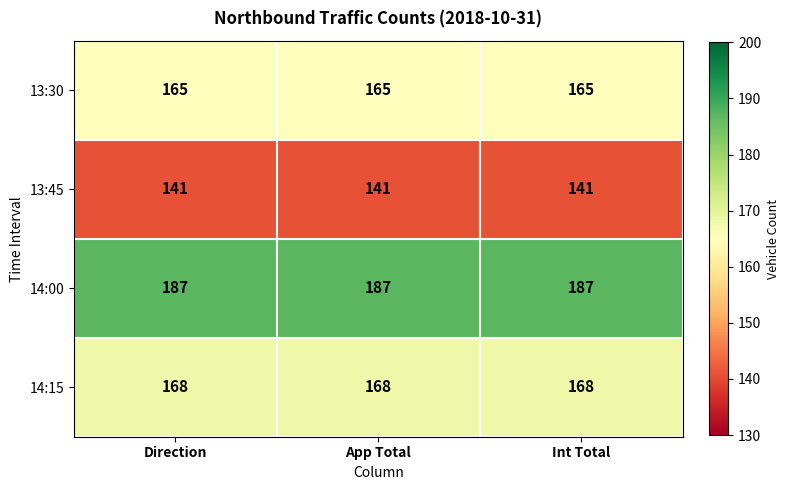

What is the spread (max minus min) of values at App Total?

46